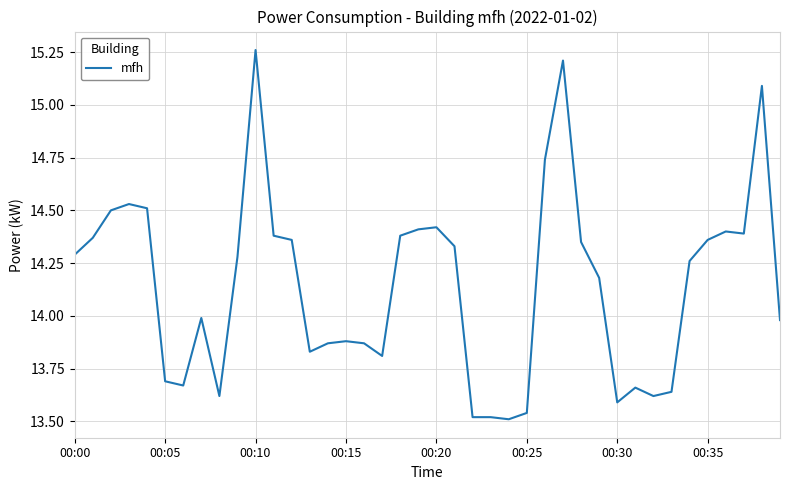

What is the greatest value displayed?

15.3